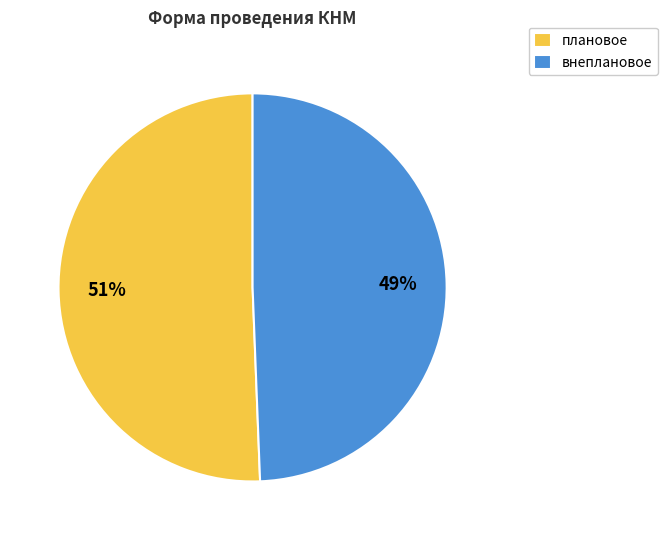

Is there any slice that represents more than half of the pie?

Yes